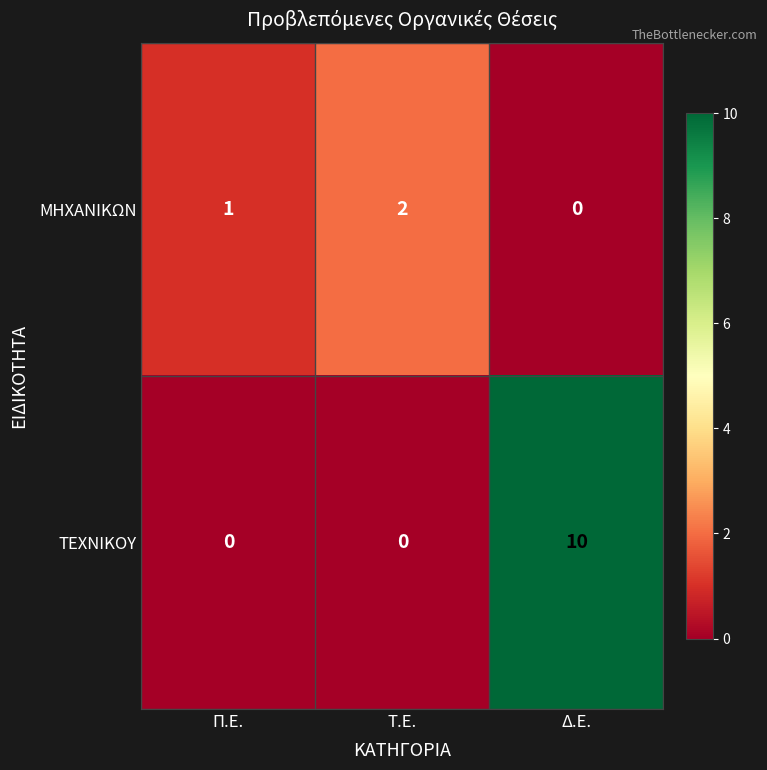

Rank the series by their average value, from highest to lowest.

ΤΕΧΝΙΚΟΥ, ΜΗΧΑΝΙΚΩΝ